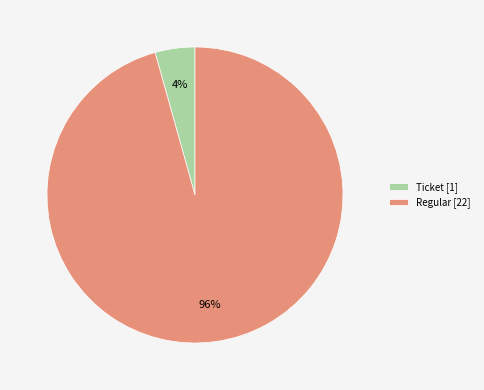

Is it true that Ticket [1] is 4% of the pie?

True